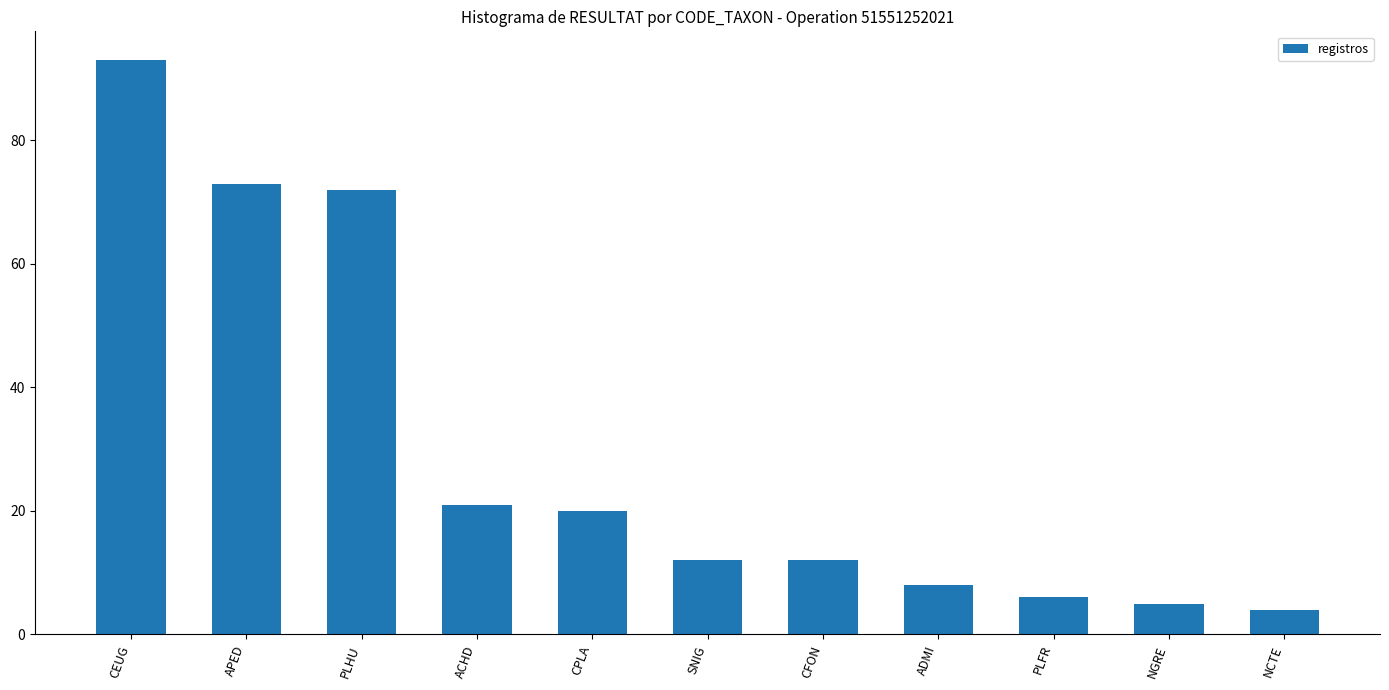

Reading left to right, transcribe all the data shown in this chart.

93	73	72	21	20	12	12	8	6	5	4